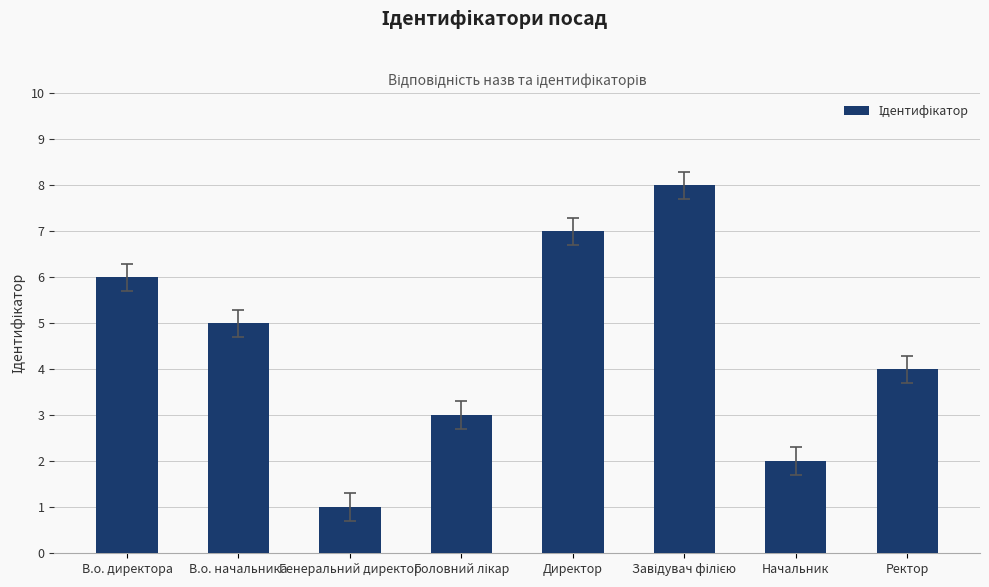

How many distinct data groups are displayed?

1